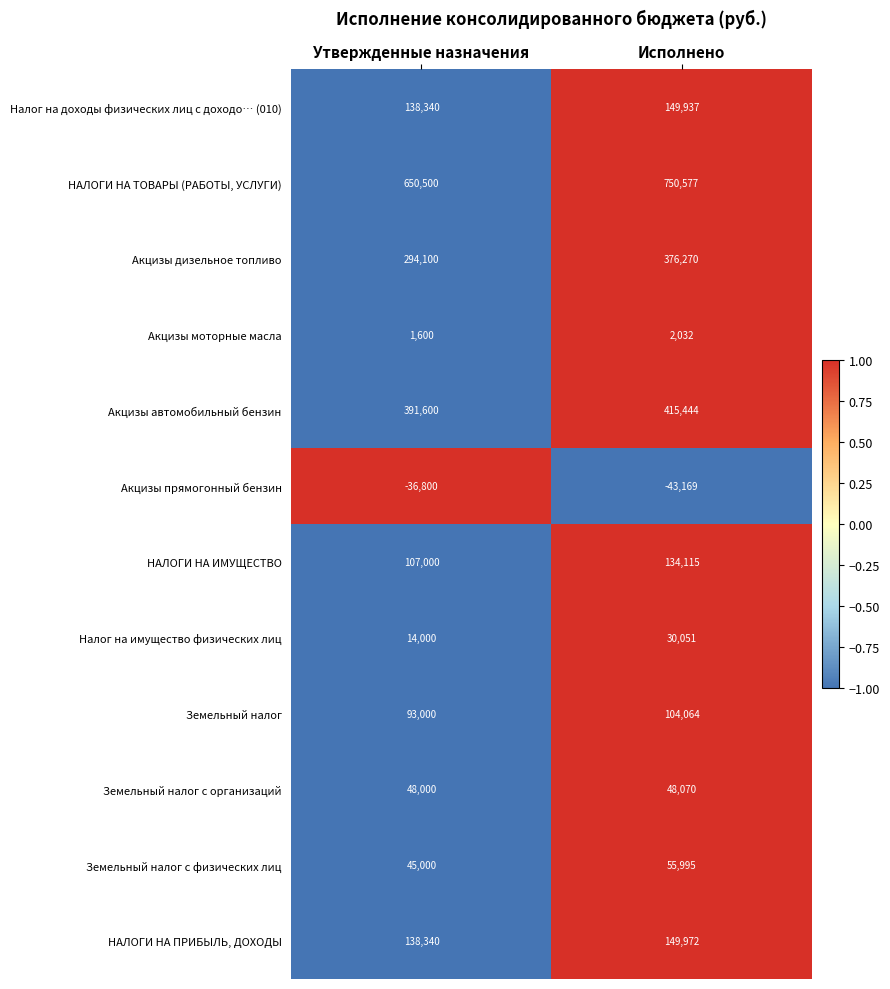

Which label corresponds to the smallest value in the chart?

Исполнено